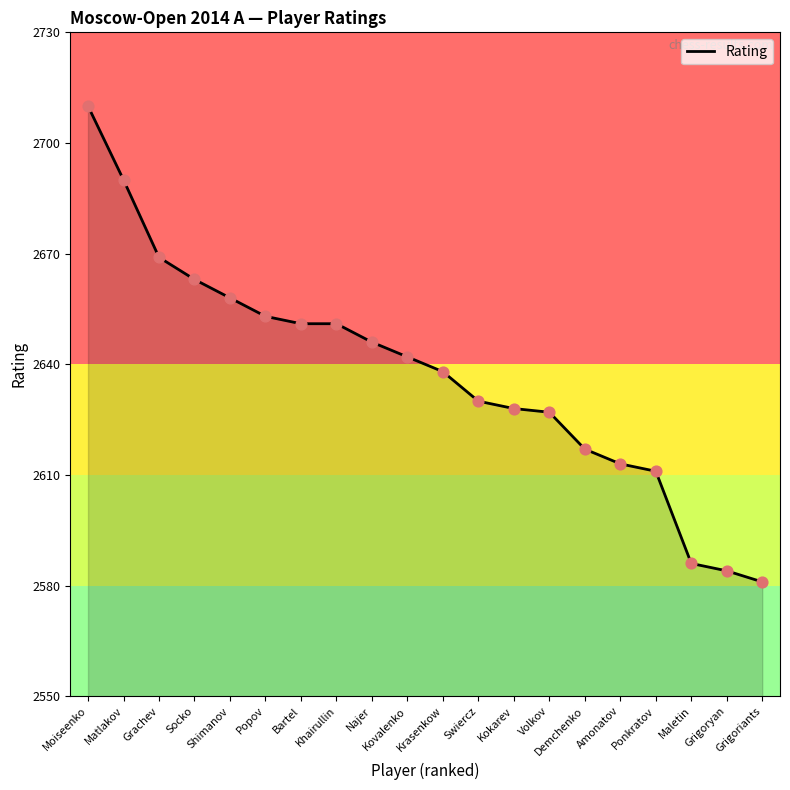

Which has a higher value, Popov or Grachev?

Grachev